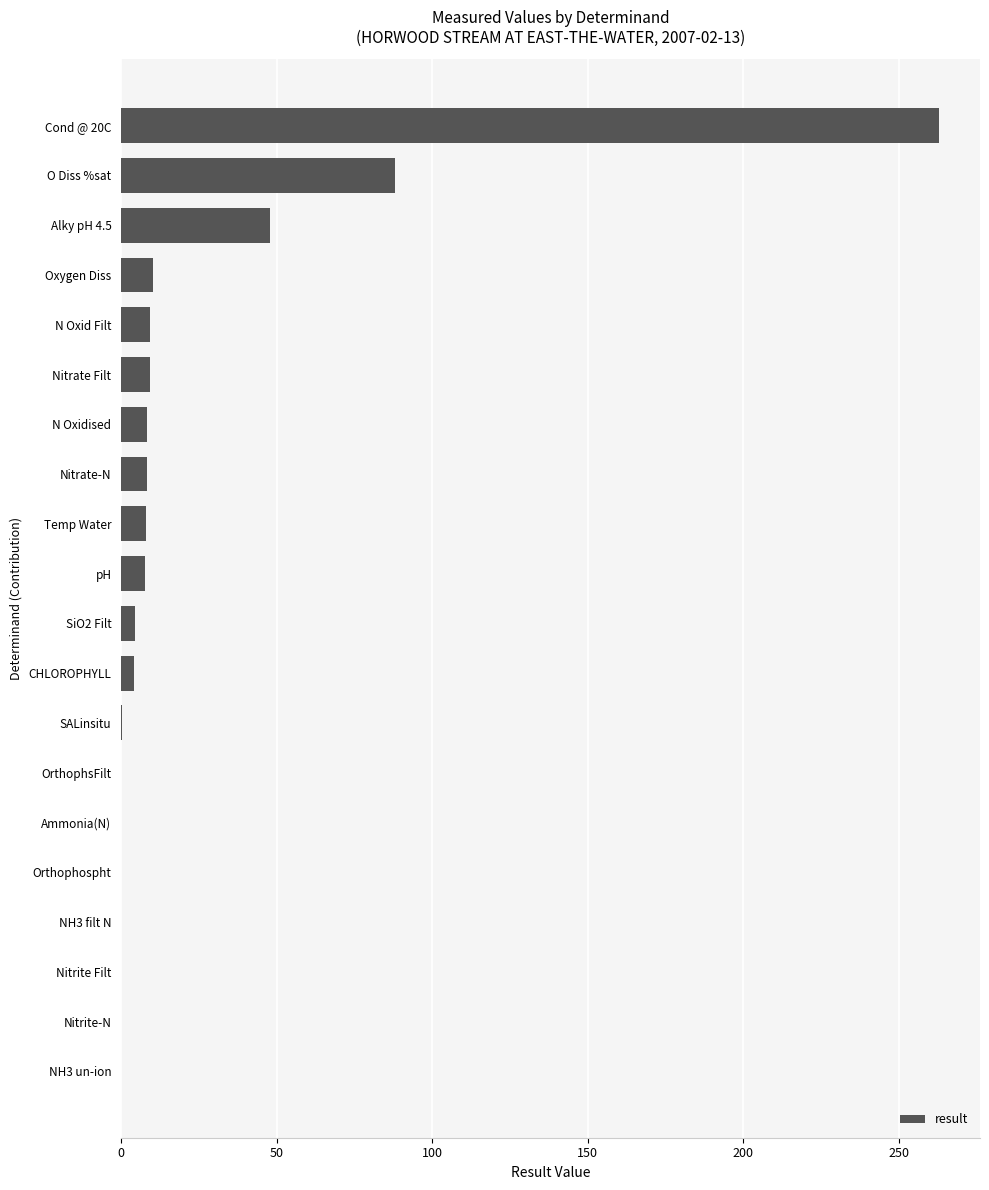

The value at Temp Water is 8.0. True or false?

True